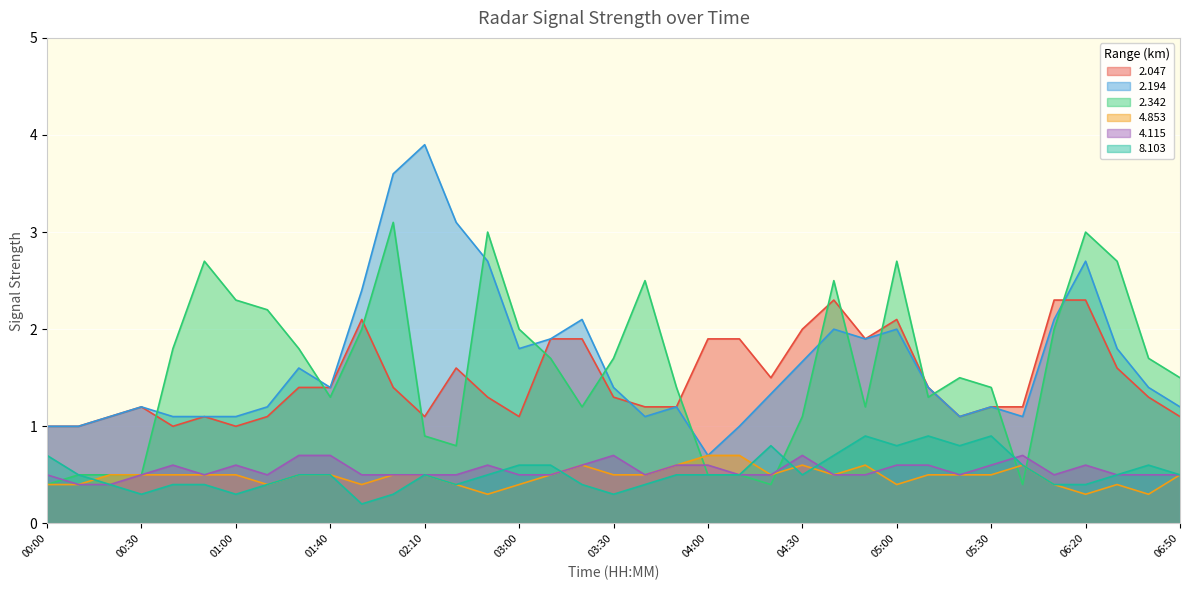

At how many categories does at least one series exceed 1?

35